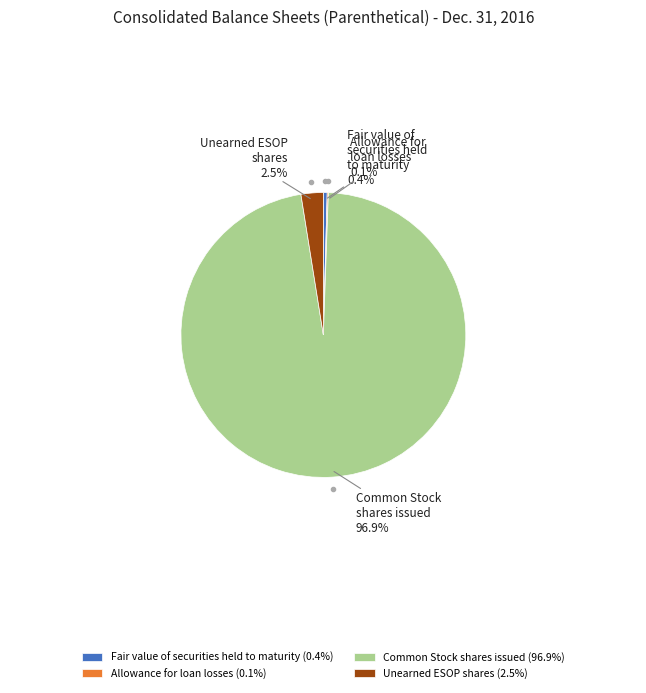

To the nearest percent, what is the combined percentage of Fair value of securities held to maturity and Unearned ESOP shares?

3%